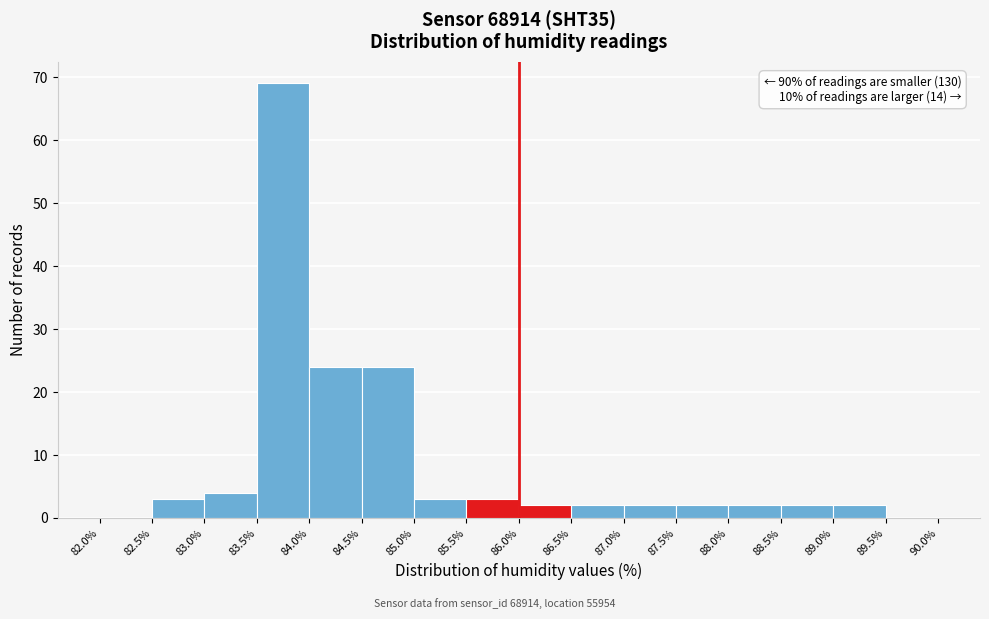

Which range on the x-axis has the tallest bar?

83.5% to 84.0%